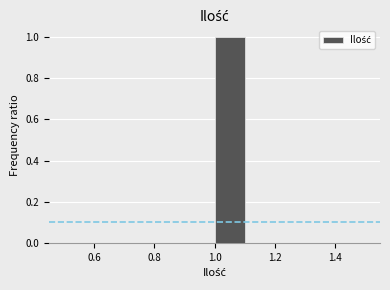

Over which range of the x-axis is the bar tallest?

1.0 to 1.1